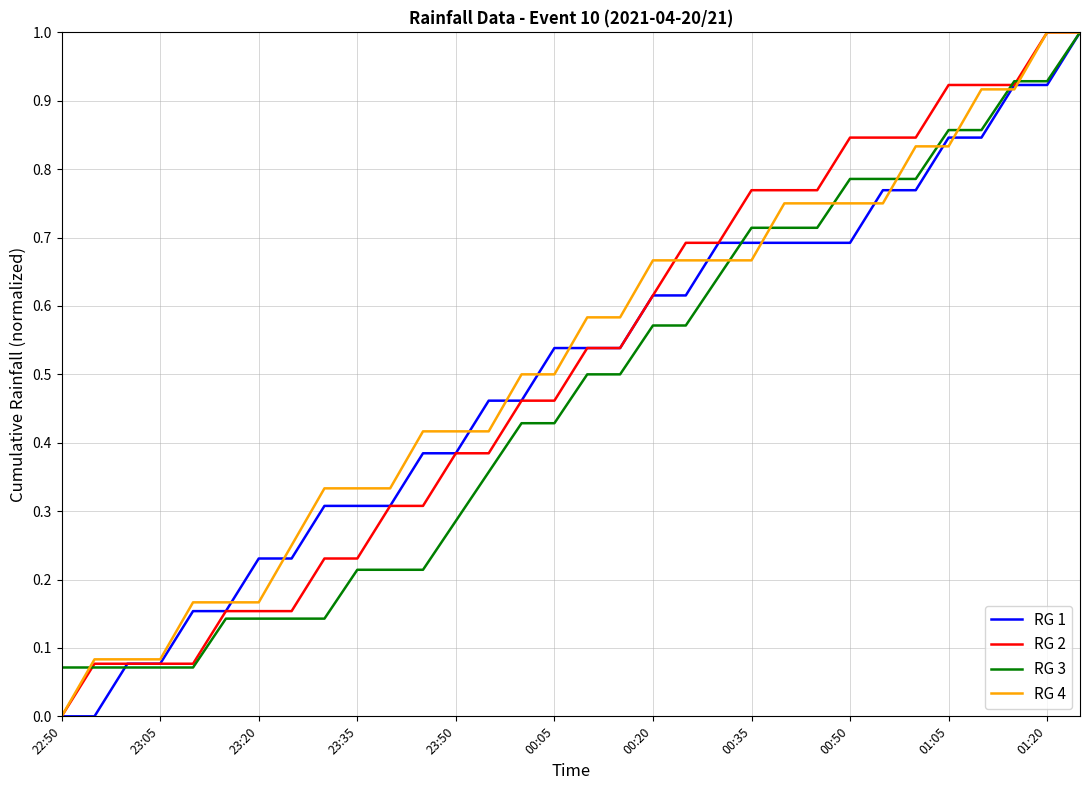

What is the maximum value shown in the chart?

1.0